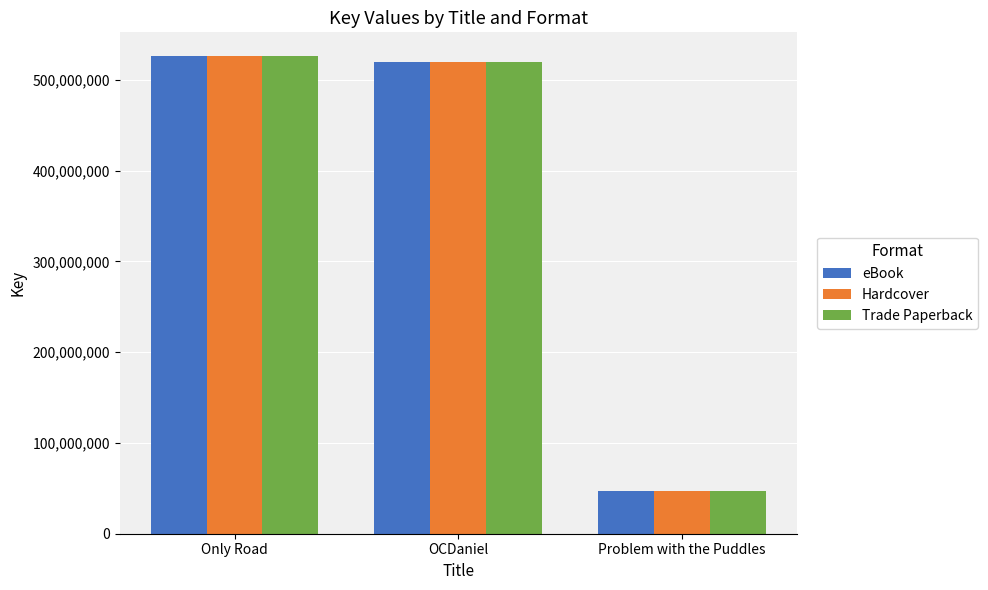

What is the approximate value of eBook at Only Road?

525939431